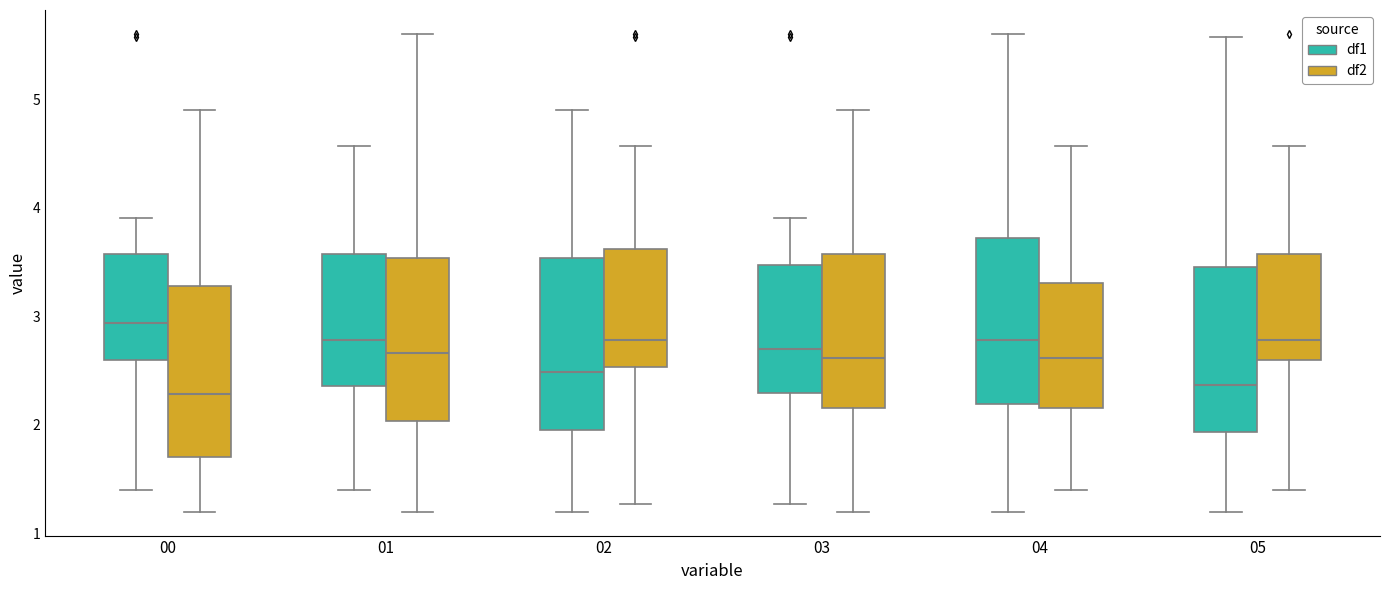

Where is the upper edge of the box for 00 (df2) on the y-axis? The values are not printed on the chart, so give them approximately, as read against the axis.

3.3